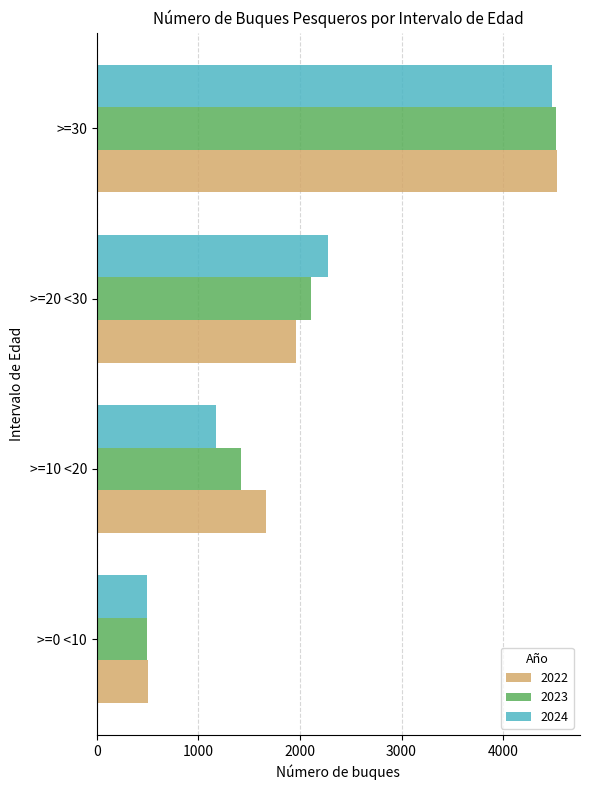

What is the total value across all series at >=0 <10?

1501